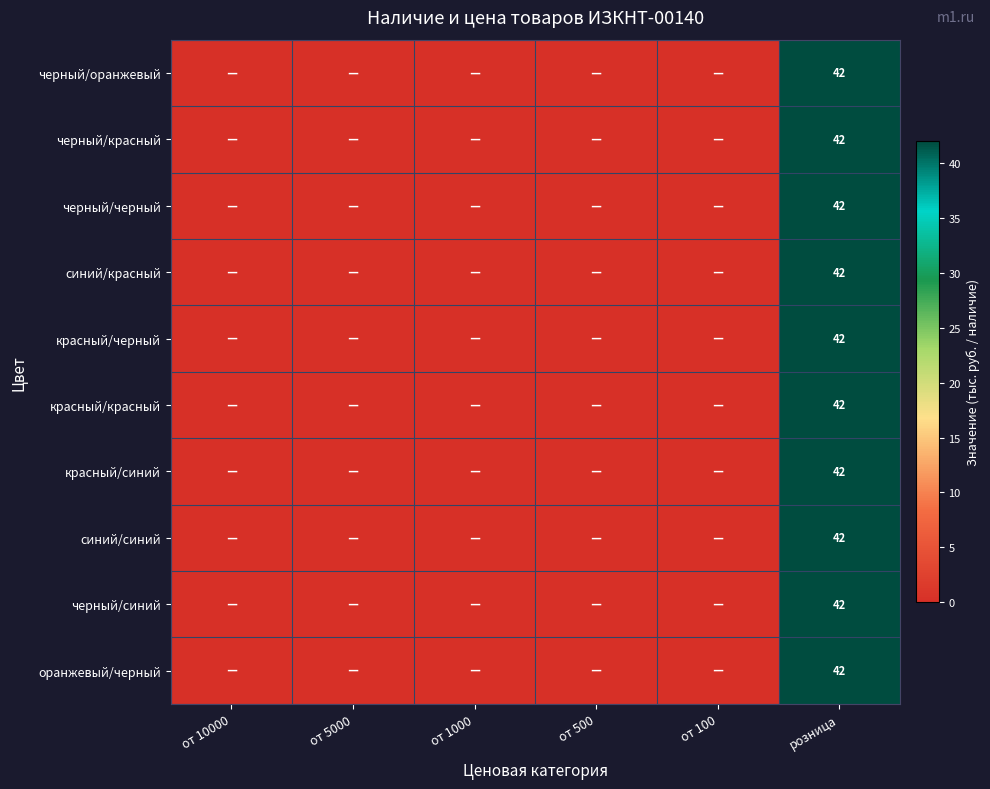

The черный/красный series shows 69 at розница. True or false?

False